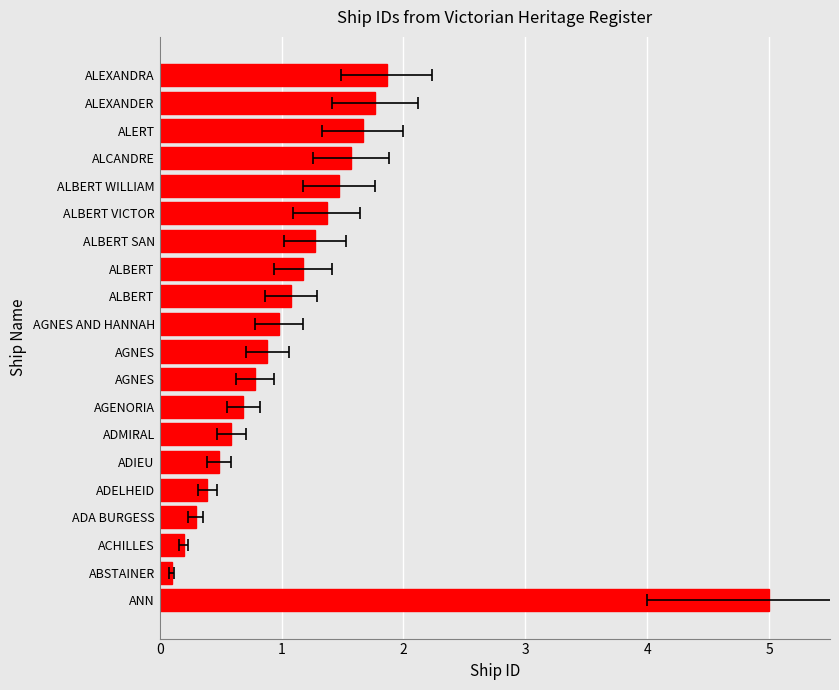

How many series are shown in this chart?

1